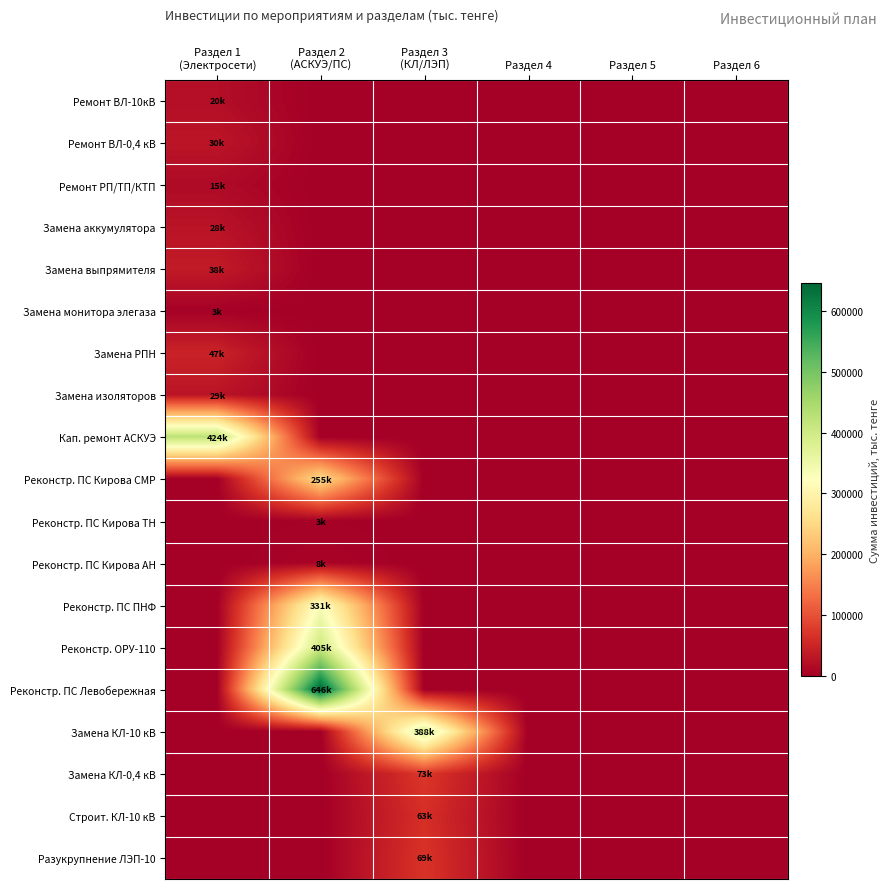

Reading left to right, list all the values displayed in this chart.

Ремонт ВЛ-10кВ: Раздел 1
(Электросети)=20446.1	Раздел 2
(АСКУЭ/ПС)=0.0	Раздел 3
(КЛ/ЛЭП)=0.0	Раздел 4=0.0	Раздел 5=0.0	Раздел 6=0.0
Ремонт ВЛ-0,4 кВ: Раздел 1
(Электросети)=30423.1	Раздел 2
(АСКУЭ/ПС)=0.0	Раздел 3
(КЛ/ЛЭП)=0.0	Раздел 4=0.0	Раздел 5=0.0	Раздел 6=0.0
Ремонт РП/ТП/КТП: Раздел 1
(Электросети)=15167.8	Раздел 2
(АСКУЭ/ПС)=0.0	Раздел 3
(КЛ/ЛЭП)=0.0	Раздел 4=0.0	Раздел 5=0.0	Раздел 6=0.0
Замена аккумулятора: Раздел 1
(Электросети)=27668.2	Раздел 2
(АСКУЭ/ПС)=0.0	Раздел 3
(КЛ/ЛЭП)=0.0	Раздел 4=0.0	Раздел 5=0.0	Раздел 6=0.0
Замена выпрямителя: Раздел 1
(Электросети)=37856.7	Раздел 2
(АСКУЭ/ПС)=0.0	Раздел 3
(КЛ/ЛЭП)=0.0	Раздел 4=0.0	Раздел 5=0.0	Раздел 6=0.0
Замена монитора элегаза: Раздел 1
(Электросети)=2873.1	Раздел 2
(АСКУЭ/ПС)=0.0	Раздел 3
(КЛ/ЛЭП)=0.0	Раздел 4=0.0	Раздел 5=0.0	Раздел 6=0.0
Замена РПН: Раздел 1
(Электросети)=47487.3	Раздел 2
(АСКУЭ/ПС)=0.0	Раздел 3
(КЛ/ЛЭП)=0.0	Раздел 4=0.0	Раздел 5=0.0	Раздел 6=0.0
Замена изоляторов: Раздел 1
(Электросети)=28836.6	Раздел 2
(АСКУЭ/ПС)=0.0	Раздел 3
(КЛ/ЛЭП)=0.0	Раздел 4=0.0	Раздел 5=0.0	Раздел 6=0.0
Кап. ремонт АСКУЭ: Раздел 1
(Электросети)=423565.1	Раздел 2
(АСКУЭ/ПС)=0.0	Раздел 3
(КЛ/ЛЭП)=0.0	Раздел 4=0.0	Раздел 5=0.0	Раздел 6=0.0
Реконстр. ПС Кирова СМР: Раздел 1
(Электросети)=0.0	Раздел 2
(АСКУЭ/ПС)=254906.5	Раздел 3
(КЛ/ЛЭП)=0.0	Раздел 4=0.0	Раздел 5=0.0	Раздел 6=0.0
Реконстр. ПС Кирова ТН: Раздел 1
(Электросети)=0.0	Раздел 2
(АСКУЭ/ПС)=2855.0	Раздел 3
(КЛ/ЛЭП)=0.0	Раздел 4=0.0	Раздел 5=0.0	Раздел 6=0.0
Реконстр. ПС Кирова АН: Раздел 1
(Электросети)=0.0	Раздел 2
(АСКУЭ/ПС)=8259.0	Раздел 3
(КЛ/ЛЭП)=0.0	Раздел 4=0.0	Раздел 5=0.0	Раздел 6=0.0
Реконстр. ПС ПНФ: Раздел 1
(Электросети)=0.0	Раздел 2
(АСКУЭ/ПС)=331054.1	Раздел 3
(КЛ/ЛЭП)=0.0	Раздел 4=0.0	Раздел 5=0.0	Раздел 6=0.0
Реконстр. ОРУ-110: Раздел 1
(Электросети)=0.0	Раздел 2
(АСКУЭ/ПС)=404899.9	Раздел 3
(КЛ/ЛЭП)=0.0	Раздел 4=0.0	Раздел 5=0.0	Раздел 6=0.0
Реконстр. ПС Левобережная: Раздел 1
(Электросети)=0.0	Раздел 2
(АСКУЭ/ПС)=645848.0	Раздел 3
(КЛ/ЛЭП)=0.0	Раздел 4=0.0	Раздел 5=0.0	Раздел 6=0.0
Замена КЛ-10 кВ: Раздел 1
(Электросети)=0.0	Раздел 2
(АСКУЭ/ПС)=0.0	Раздел 3
(КЛ/ЛЭП)=387734.0	Раздел 4=0.0	Раздел 5=0.0	Раздел 6=0.0
Замена КЛ-0,4 кВ: Раздел 1
(Электросети)=0.0	Раздел 2
(АСКУЭ/ПС)=0.0	Раздел 3
(КЛ/ЛЭП)=73153.0	Раздел 4=0.0	Раздел 5=0.0	Раздел 6=0.0
Строит. КЛ-10 кВ: Раздел 1
(Электросети)=0.0	Раздел 2
(АСКУЭ/ПС)=0.0	Раздел 3
(КЛ/ЛЭП)=63200.7	Раздел 4=0.0	Раздел 5=0.0	Раздел 6=0.0
Разукрупнение ЛЭП-10: Раздел 1
(Электросети)=0.0	Раздел 2
(АСКУЭ/ПС)=0.0	Раздел 3
(КЛ/ЛЭП)=68547.0	Раздел 4=0.0	Раздел 5=0.0	Раздел 6=0.0